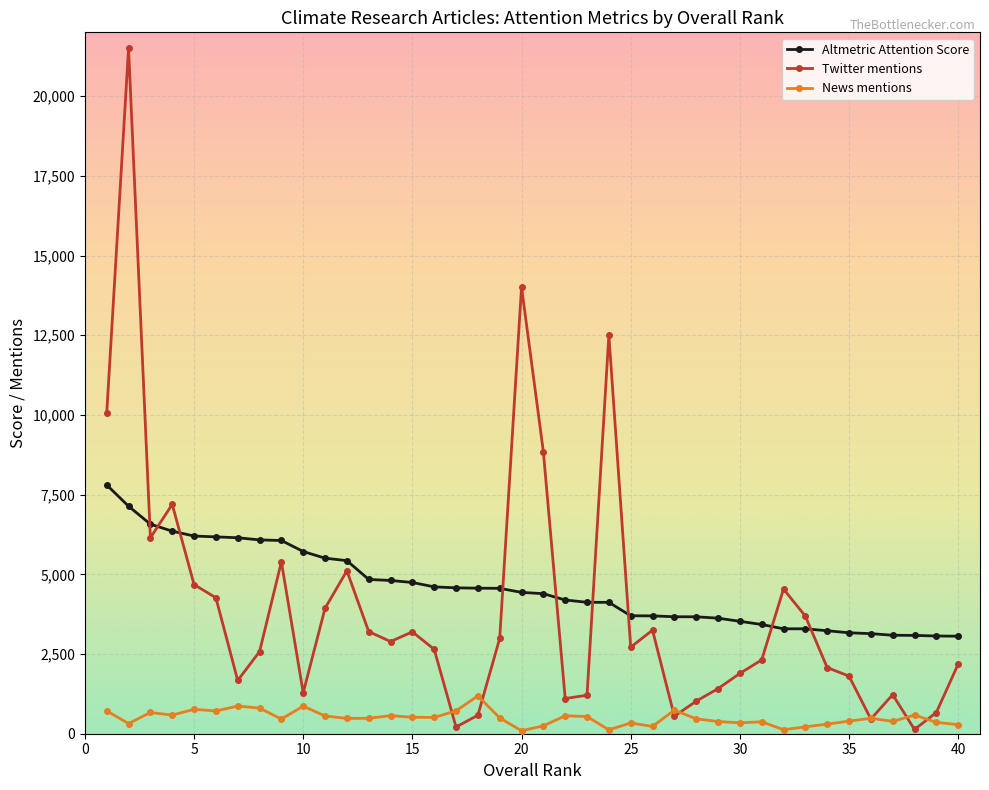

Does the chart have visible grid lines?

Yes